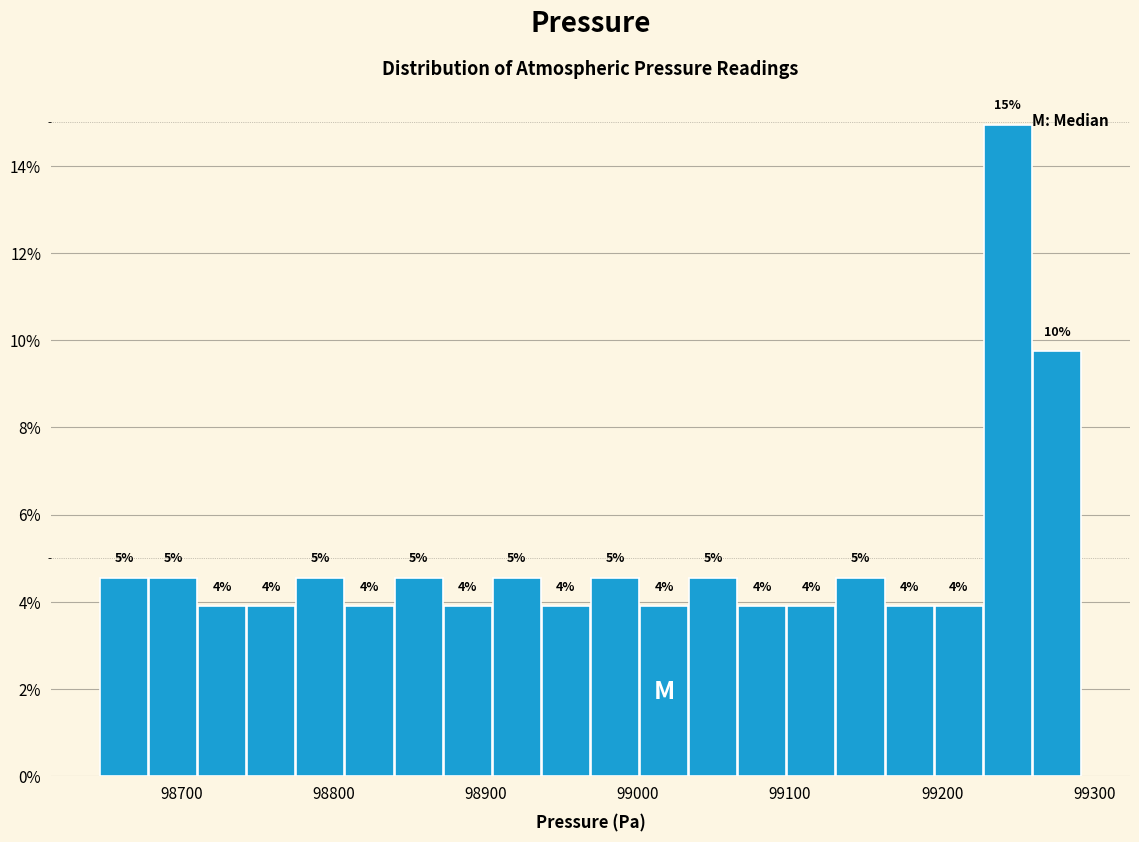

Around what value on the x-axis is the tallest bar? Give the approximate position of its centre, as read against the axis.

99240